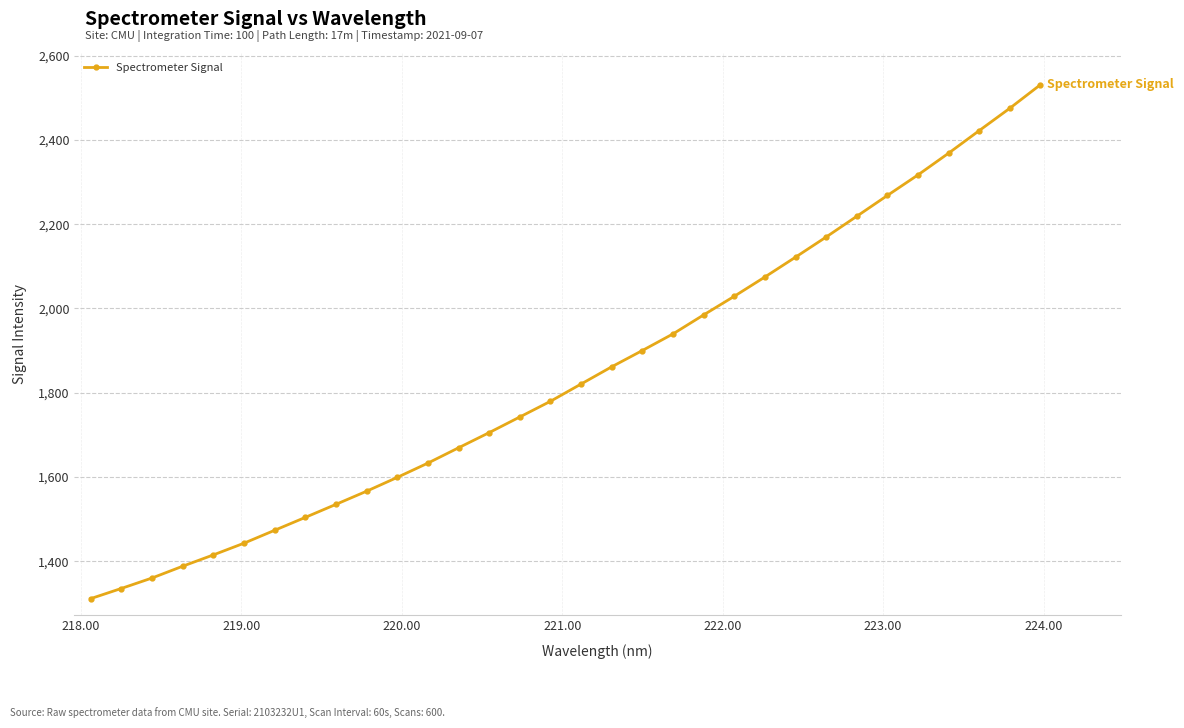

What is the difference between the maximum and second lowest values?

1195.9